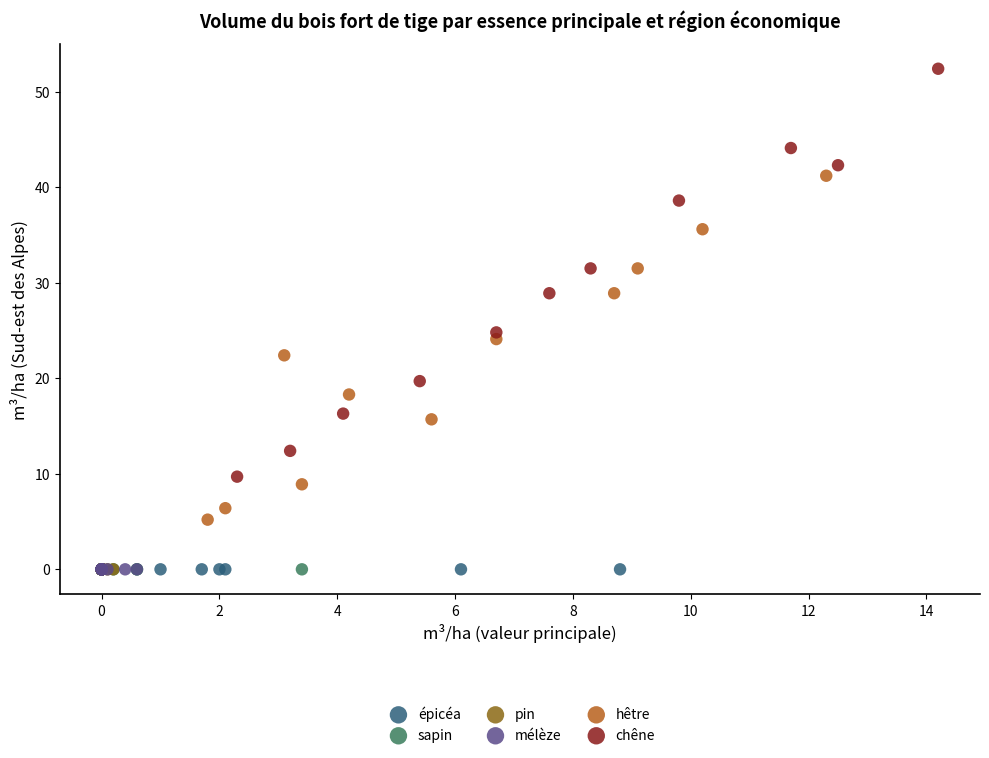

Which series contains the highest Y value?

chêne